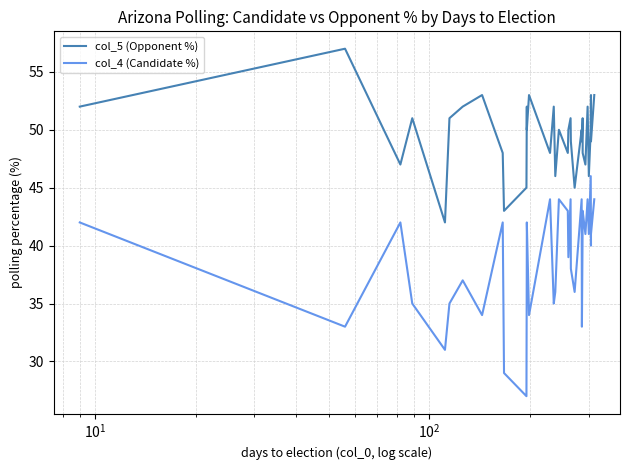

What is the average value of the col_4 (Candidate %) series?

39